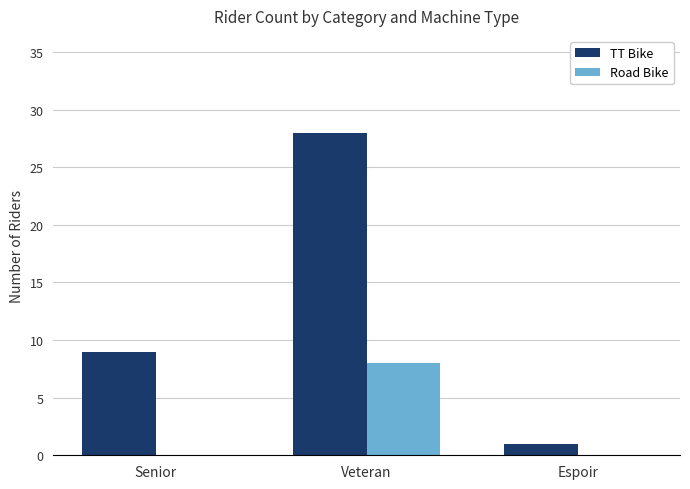

Which series changed the most between Senior and Espoir?

TT Bike